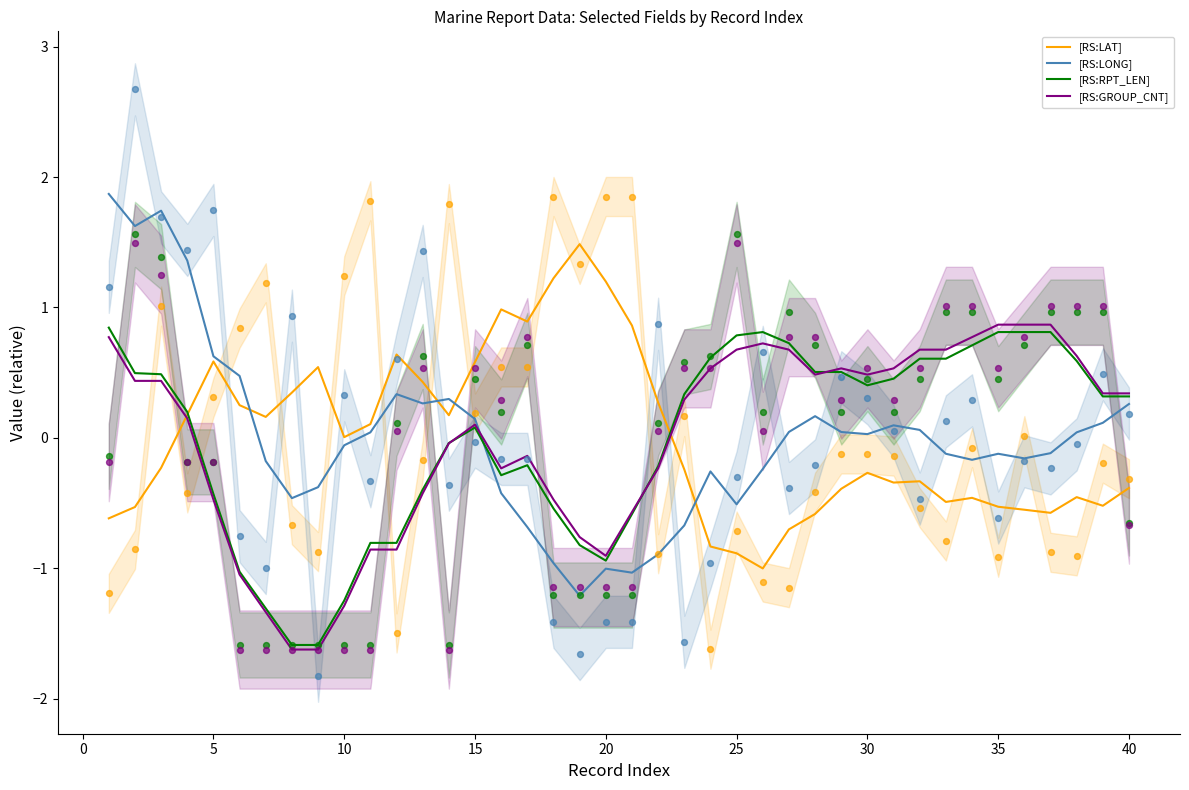

Which series has the largest Y range (max minus min)?

LONG